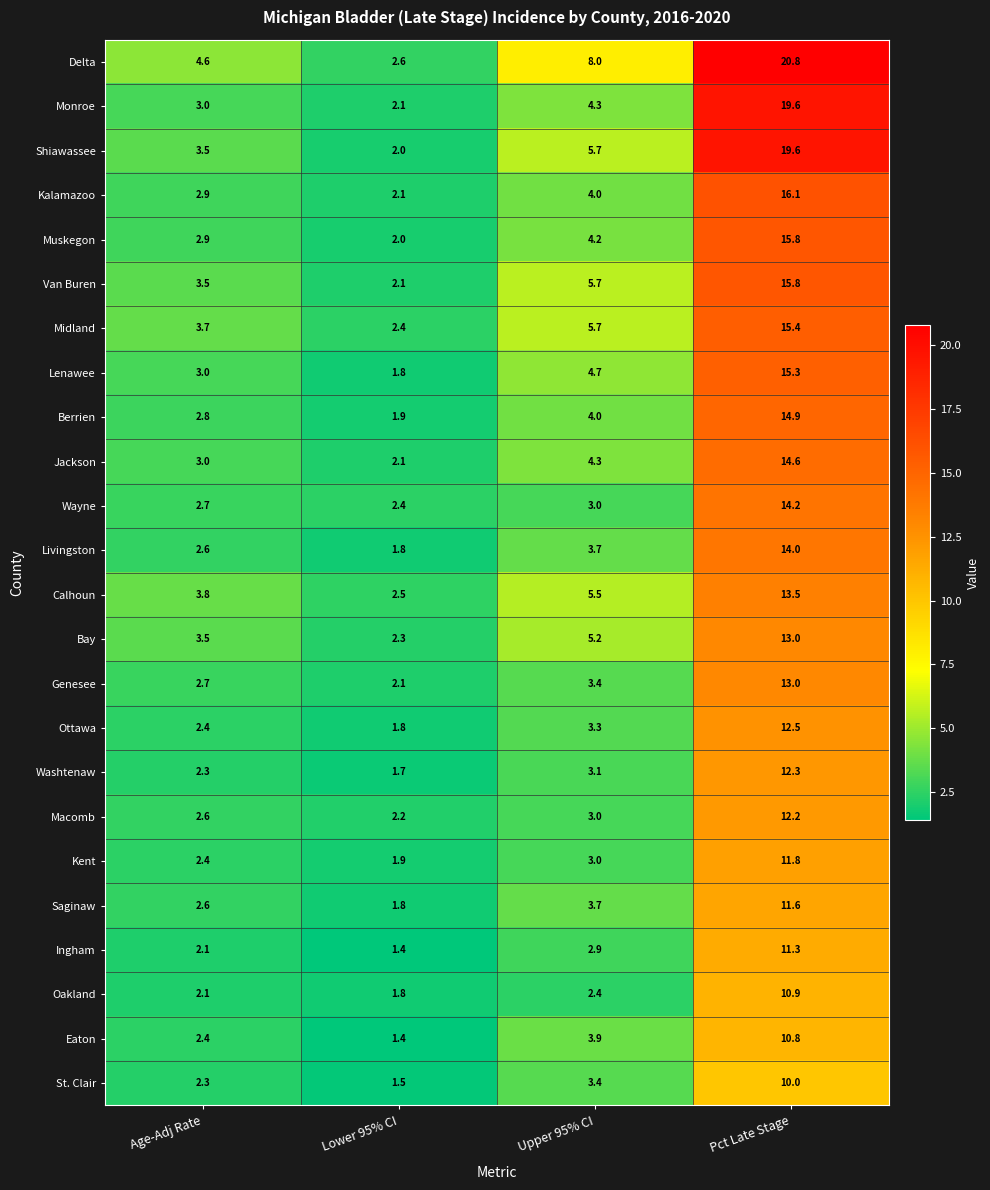

What is the sum of the Wayne values at Age-Adj Rate and Lower 95% CI?

5.1